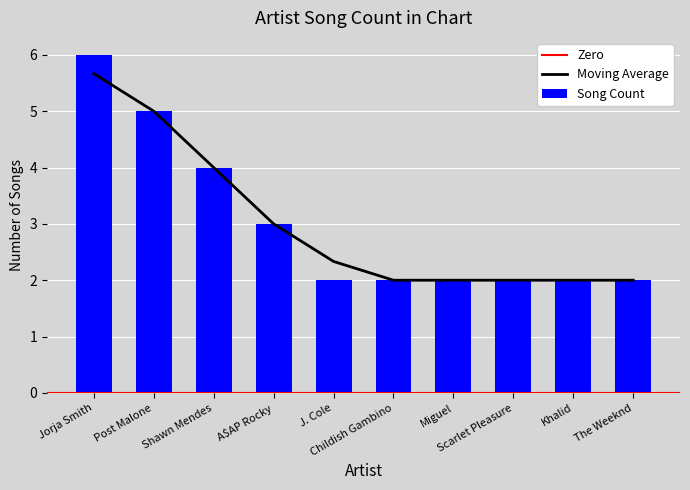

Count the values in the range 2 to 4.

8